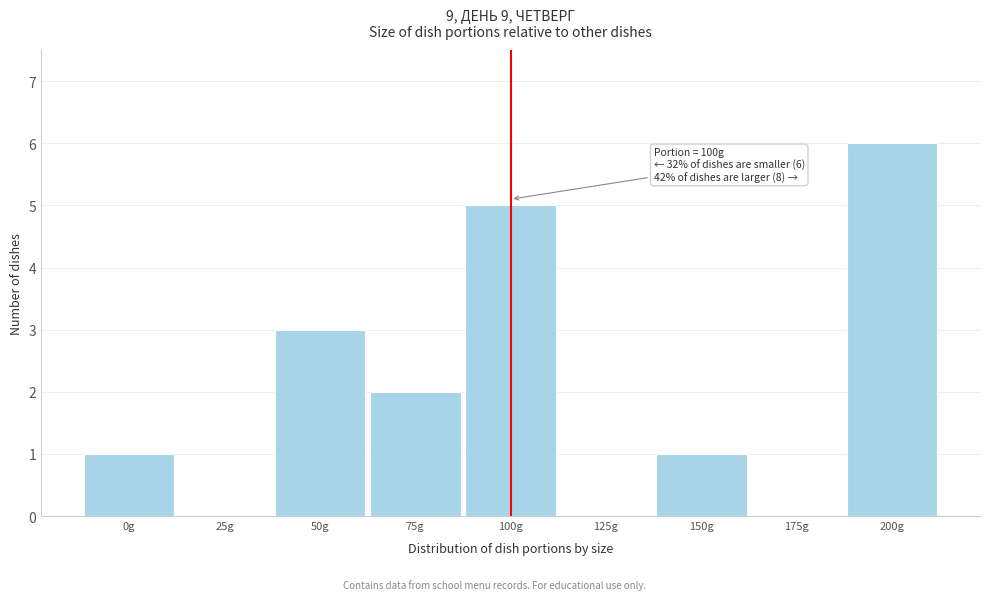

Reading right to left, list all the values displayed in this chart.

200g=6	175g=0	150g=1	125g=0	100g=5	75g=2	50g=3	25g=0	0g=1